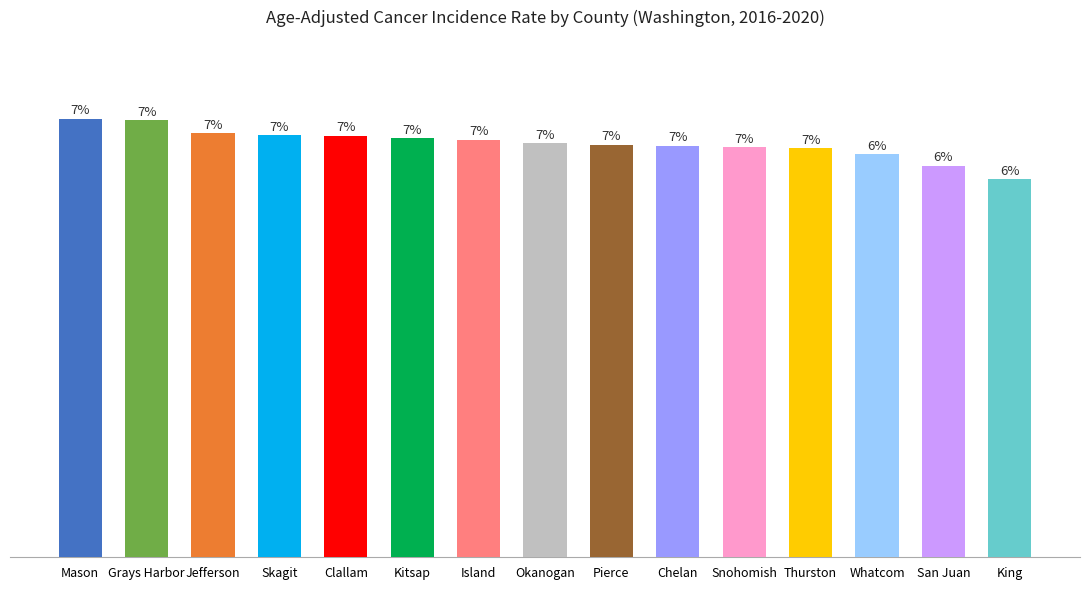

Reading left to right, list all the values displayed in this chart.

Mason=1530.2	Grays Harbor=1524.9	Jefferson=1479.1	Skagit=1473.0	Clallam=1471.0	Kitsap=1463.0	Island=1457.1	Okanogan=1444.4	Pierce=1440.3	Chelan=1437.0	Snohomish=1431.4	Thurston=1427.7	Whatcom=1406.3	San Juan=1365.8	King=1319.9